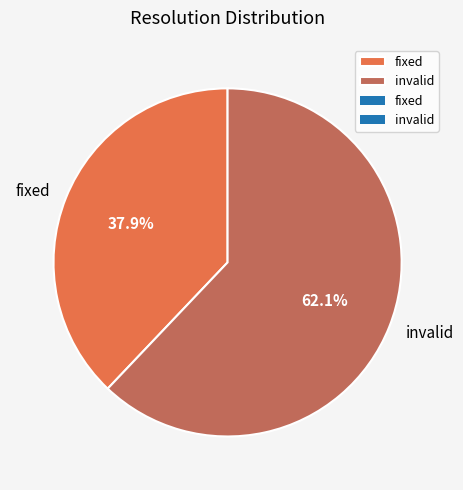

Approximately how many times larger is the value at invalid compared to fixed?

1.6